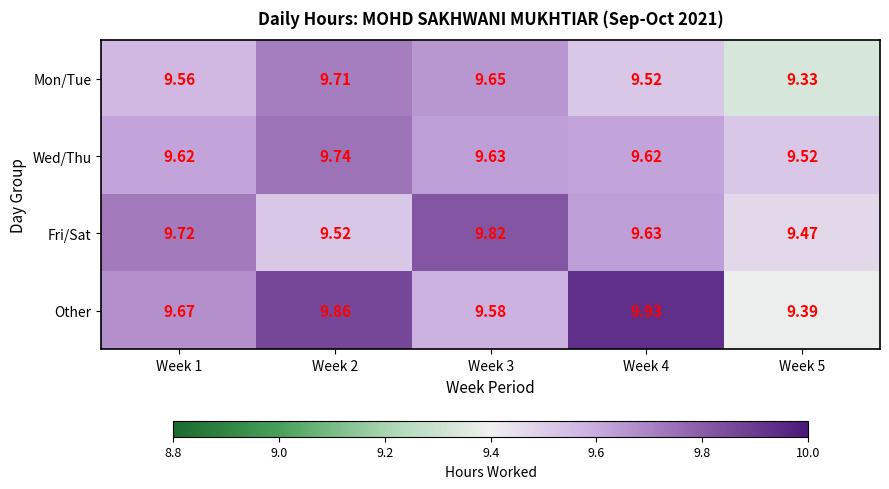

How many categories are shown in the chart?

5